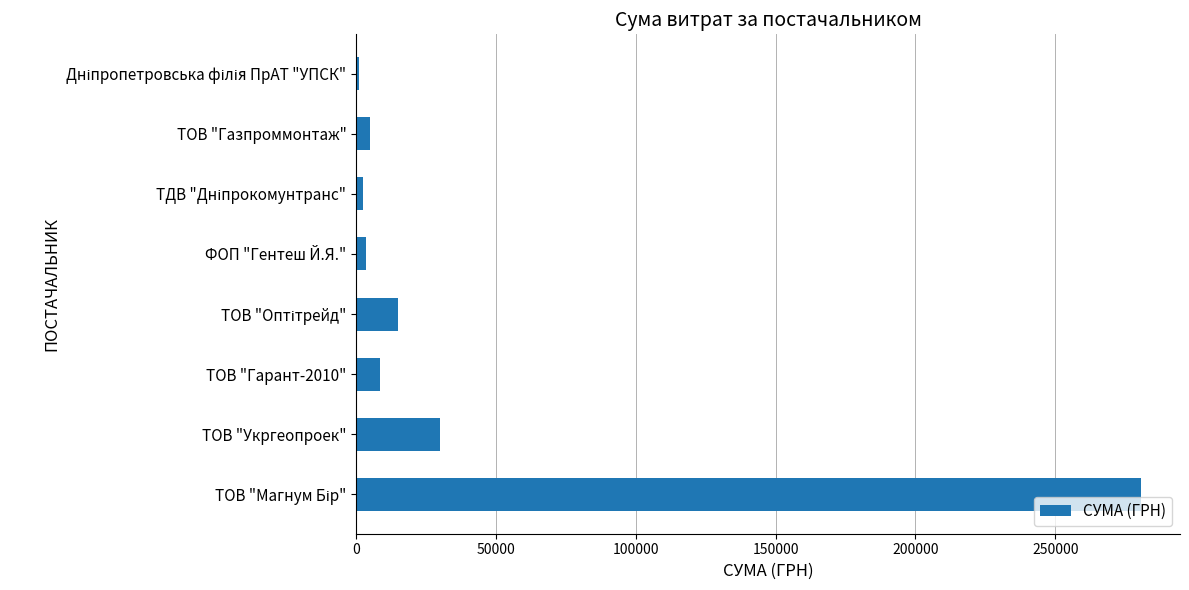

The chart shows a value of 43580.0 at ТОВ "Укргеопроек". True or false?

False